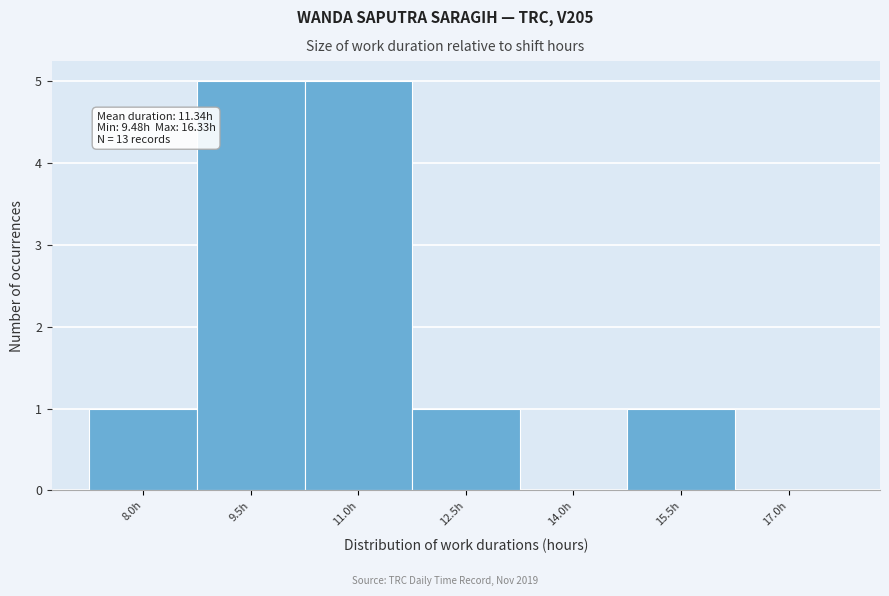

Reading right to left, list all the values displayed in this chart.

17.0h=0	15.5h=1	14.0h=0	12.5h=1	11.0h=5	9.5h=5	8.0h=1